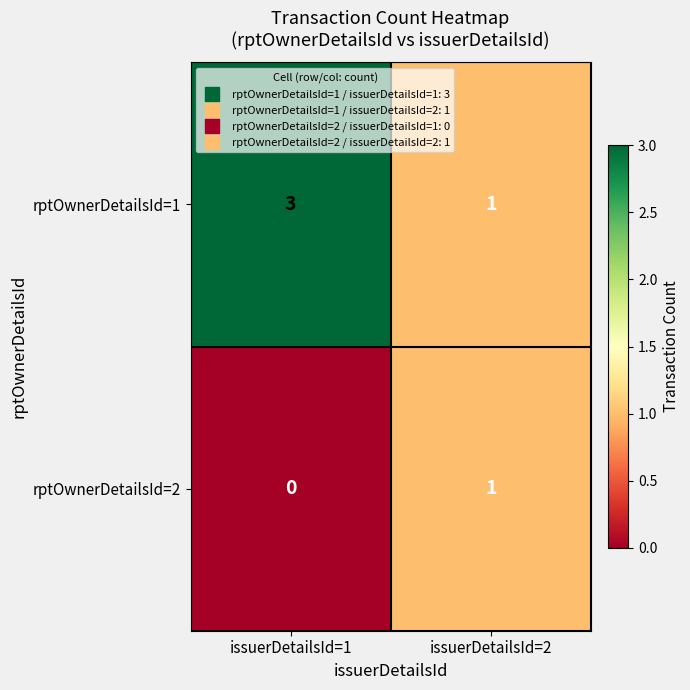

The rptOwnerDetailsId=1 series shows 3 at issuerDetailsId=1. True or false?

True